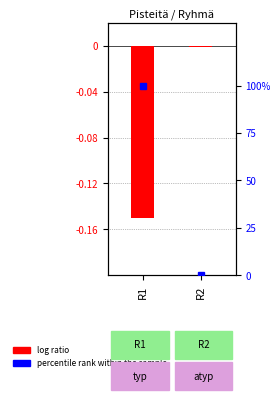

Reading left to right, transcribe all the data shown in this chart.

R1=-0.1	R2=-0.0